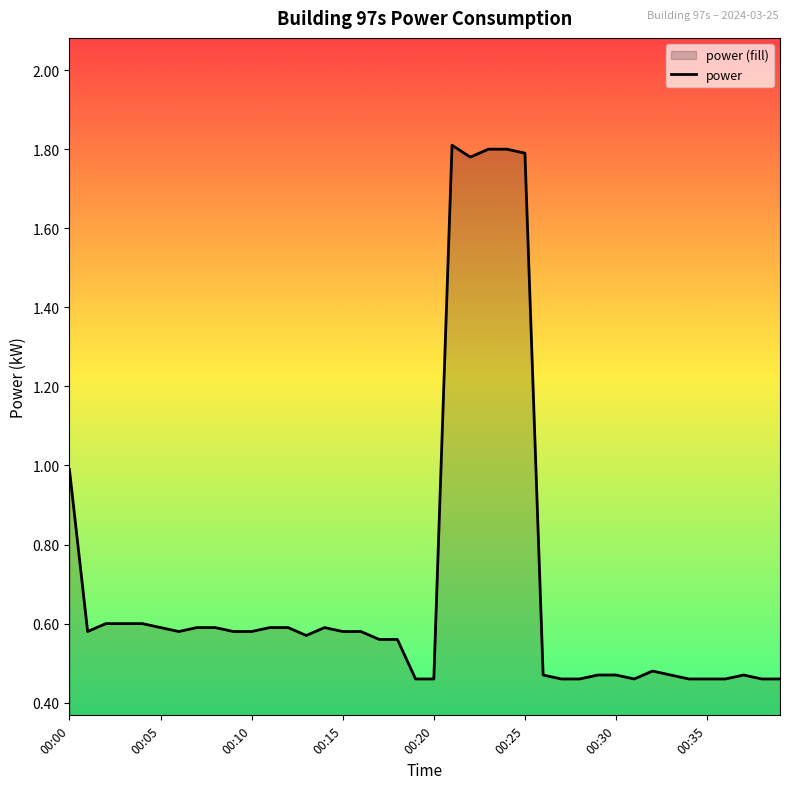

What is the difference between the values at 27 and 17?

0.1